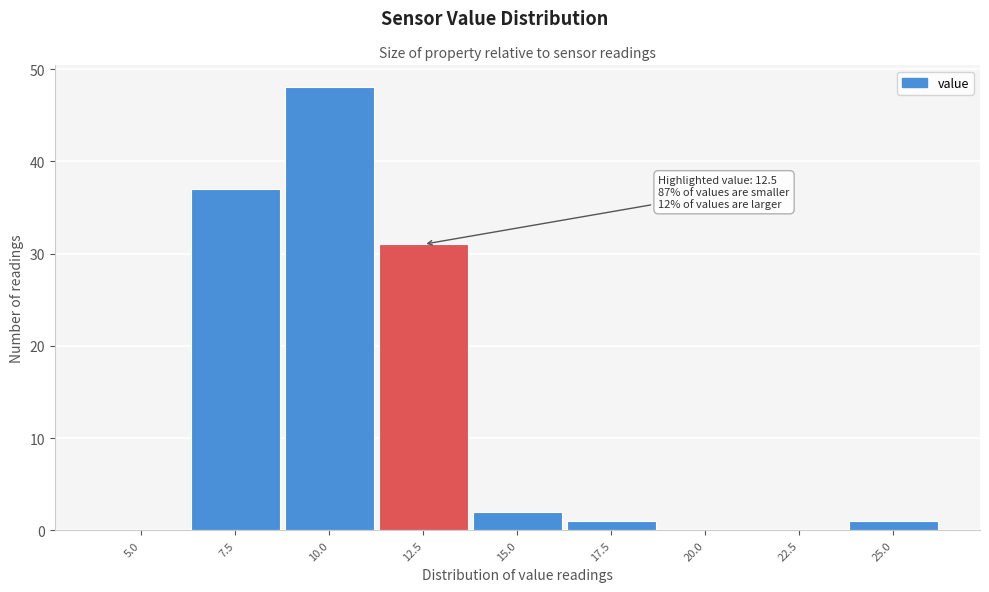

Reading right to left, transcribe all the data shown in this chart.

25.0=1	22.5=0	20.0=0	17.5=1	15.0=2	12.5=31	10.0=48	7.5=37	5.0=0